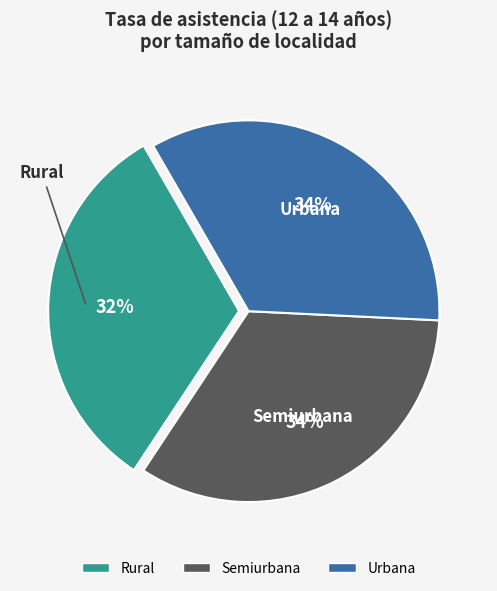

To the nearest percent, what portion does Urbana represent?

34%